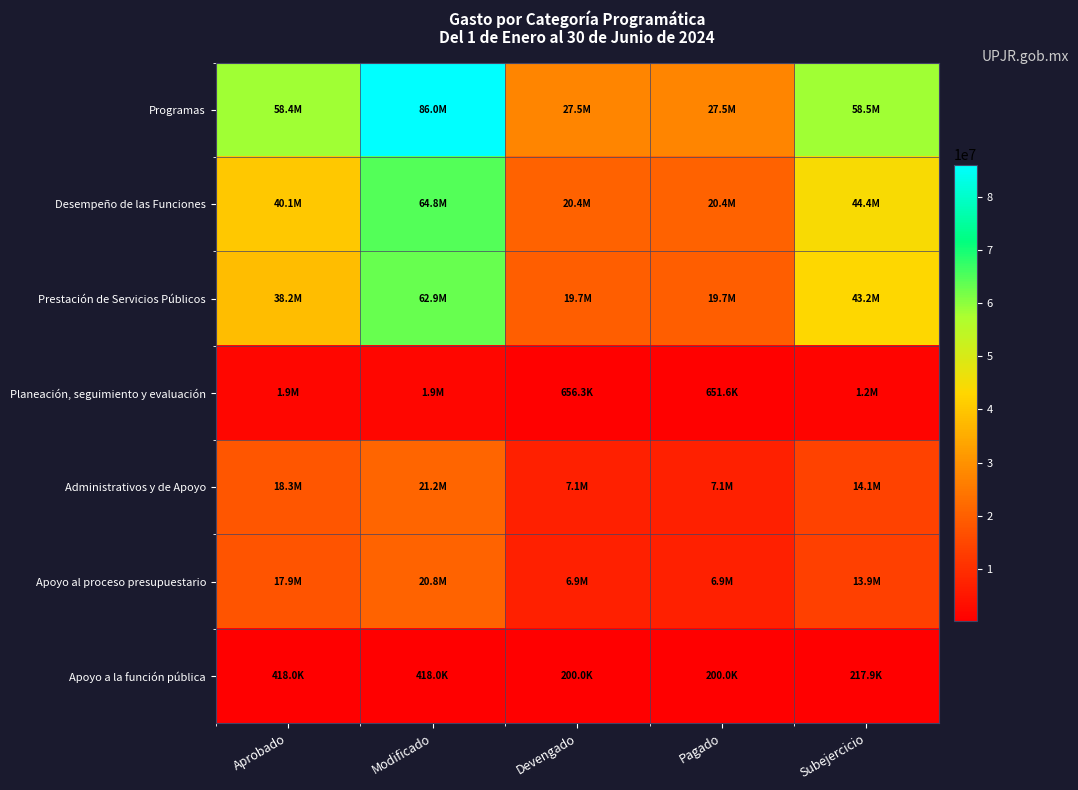

Reading left to right, list all the values displayed in this chart.

Programas: Aprobado=58388415.7	Modificado=86001317.6	Devengado=27521410.4	Pagado=27516734.4	Subejercicio=58479907.2
Desempeño de las Funciones: Aprobado=40112197.0	Modificado=64752958.7	Devengado=20373014.4	Pagado=20368338.4	Subejercicio=44379944.3
Prestación de Servicios Públicos: Aprobado=38242381.5	Modificado=62883143.2	Devengado=19716712.0	Pagado=19716712.0	Subejercicio=43166431.2
Planeación, seguimiento y evaluación: Aprobado=1869815.5	Modificado=1869815.5	Devengado=656302.4	Pagado=651626.4	Subejercicio=1213513.1
Administrativos y de Apoyo: Aprobado=18276218.7	Modificado=21248358.9	Devengado=7148396.0	Pagado=7148396.0	Subejercicio=14099962.9
Apoyo al proceso presupuestario: Aprobado=17858255.2	Modificado=20830395.4	Devengado=6948359.4	Pagado=6948359.4	Subejercicio=13882036.0
Apoyo a la función pública: Aprobado=417963.5	Modificado=417963.5	Devengado=200036.6	Pagado=200036.6	Subejercicio=217926.9